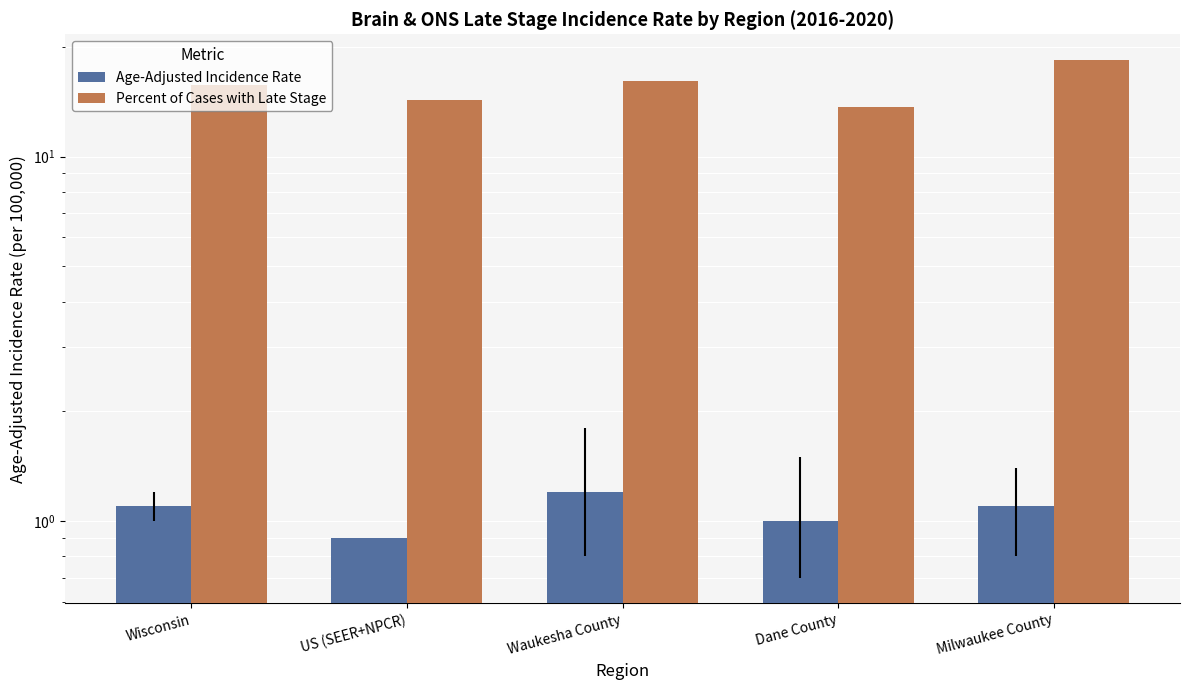

What is the spread (max minus min) of values at US (SEER+NPCR)?

13.4